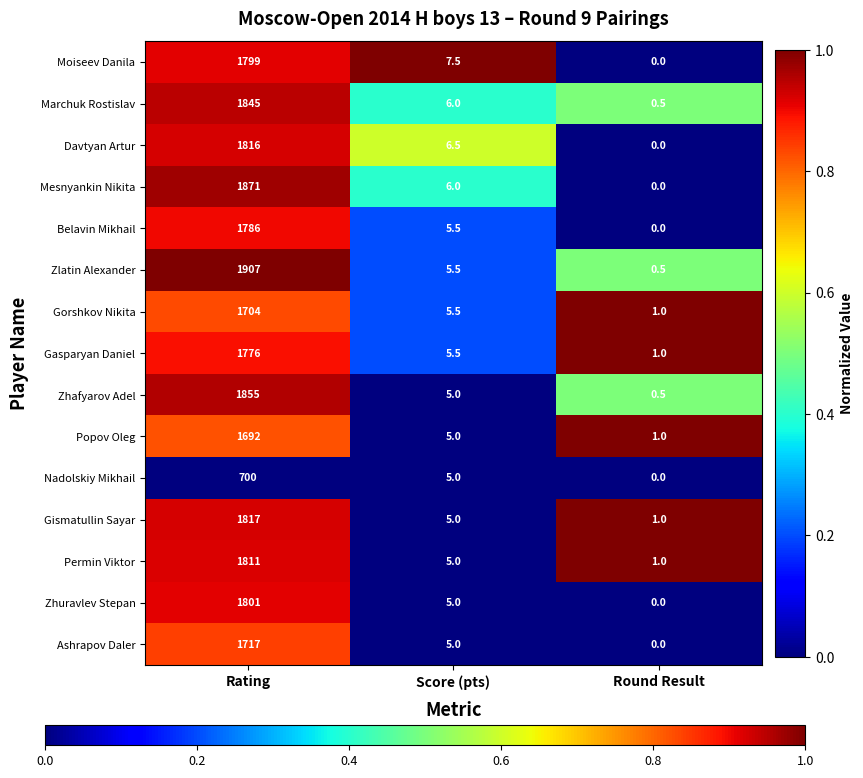

Which series changed the most between Rating and Round Result?

Zlatin Alexander